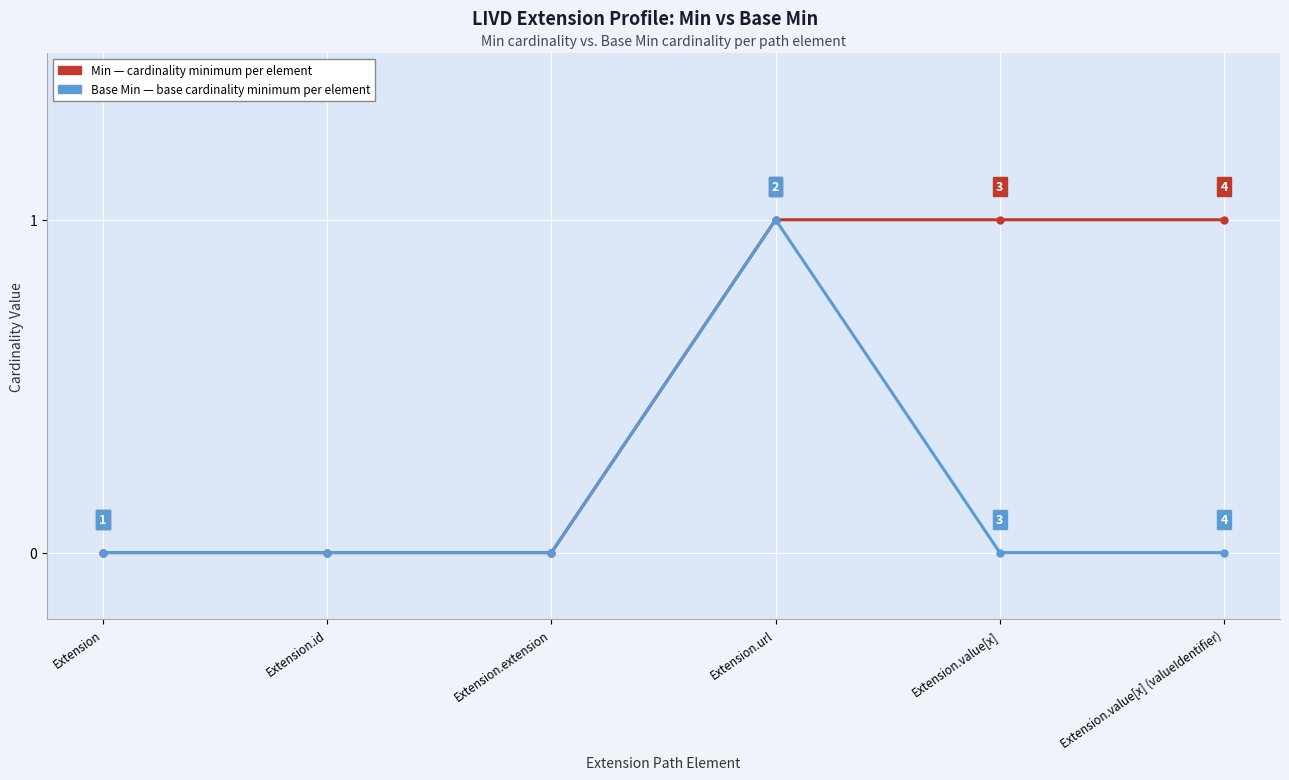

Reading right to left, transcribe all the data shown in this chart.

Min: 1	1	1	0	0	0
Base Min: 0	0	1	0	0	0